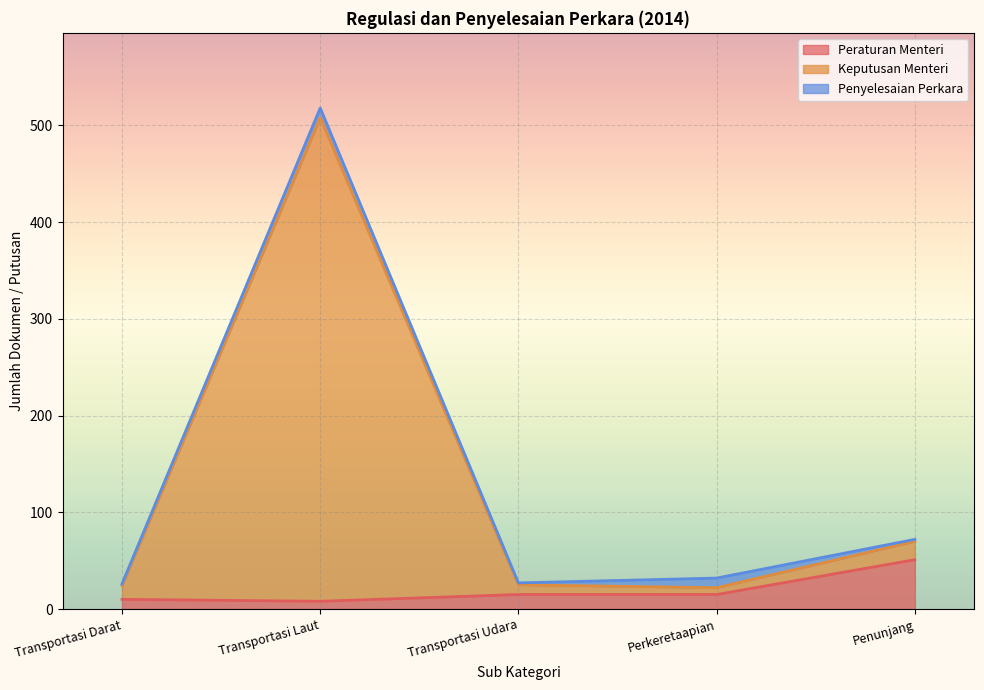

What are all the series names shown in the legend?

Peraturan Menteri, Keputusan Menteri, Penyelesaian Perkara